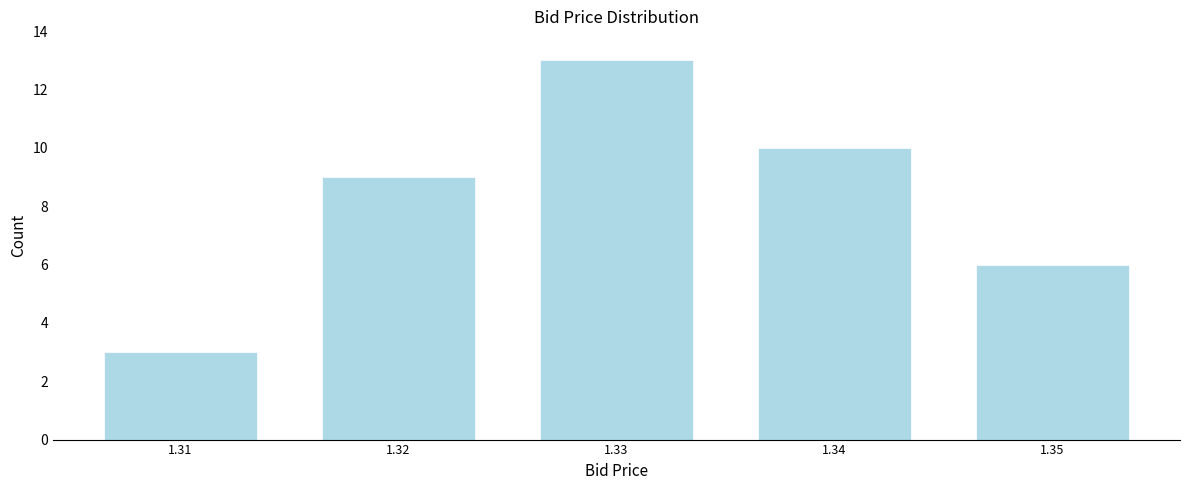

Reading left to right, transcribe all the data shown in this chart.

3	9	13	10	6